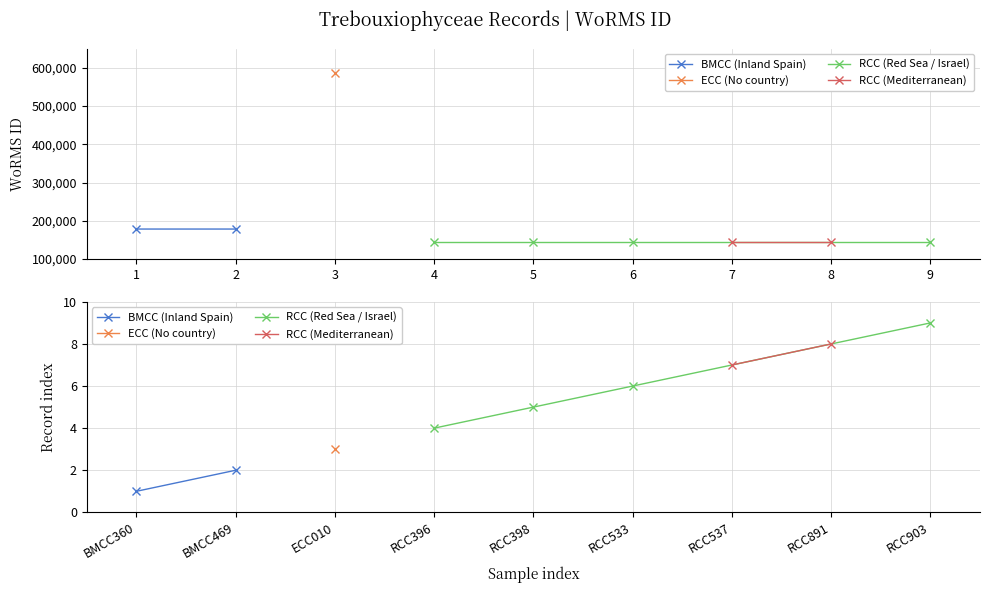

True or false: the data shows 143947 at RCC398.

True